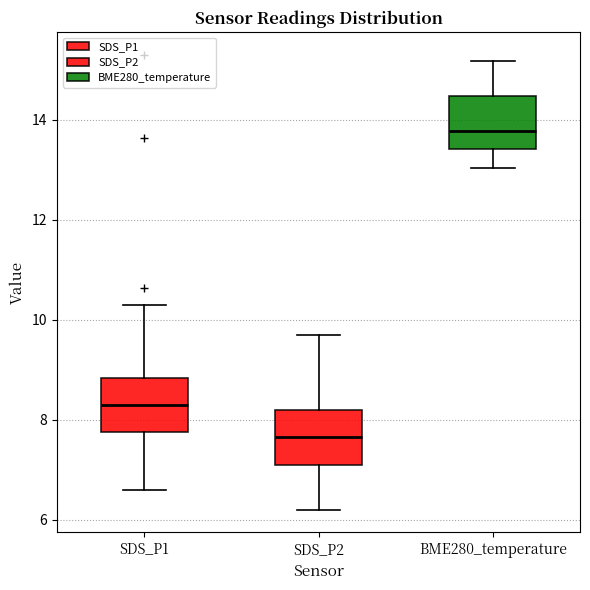

Where does the median line of the box for SDS_P1 sit on the y-axis? The values are not printed on the chart, so give them approximately, as read against the axis.

8.2